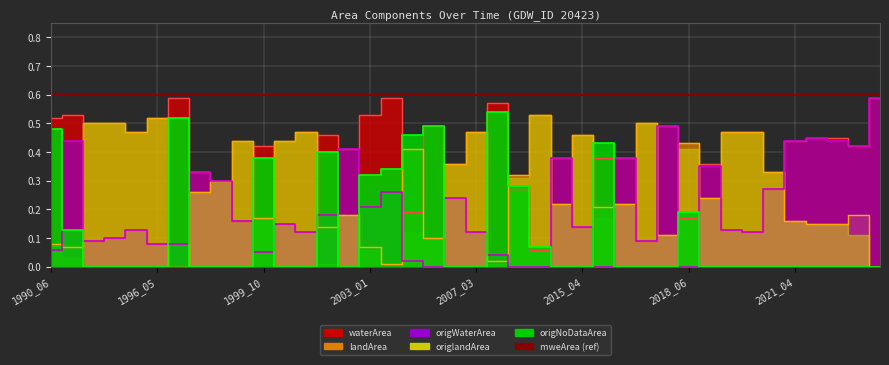

True or false: landArea has more than 1 points higher than both neighbors.

True